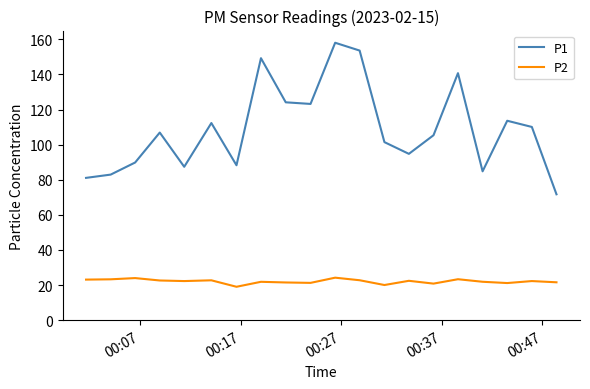

How many series are shown in this chart?

2